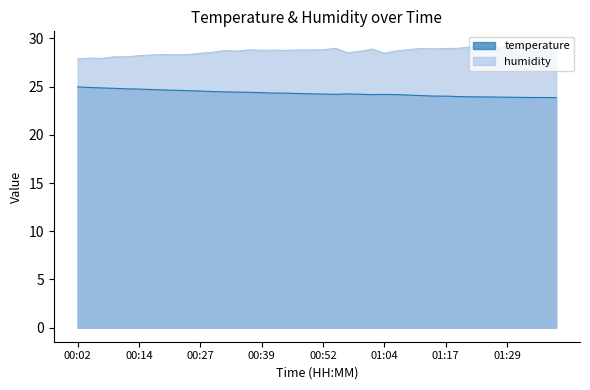

What is the greatest value displayed?

29.3